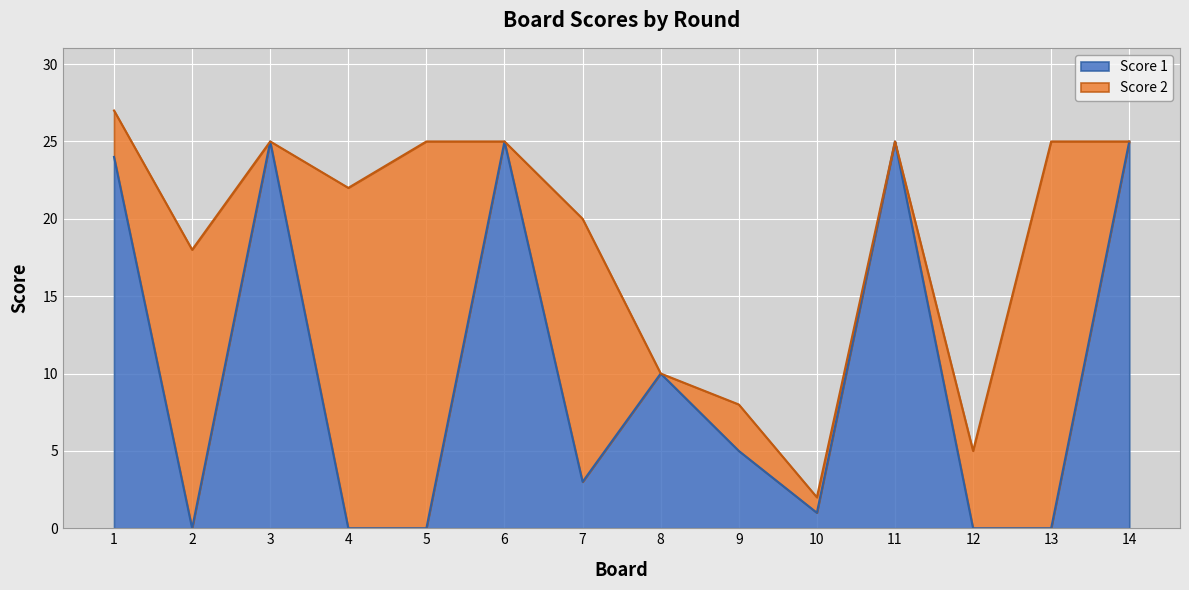

The value of Score 1 at 10 is 1. True or false?

True